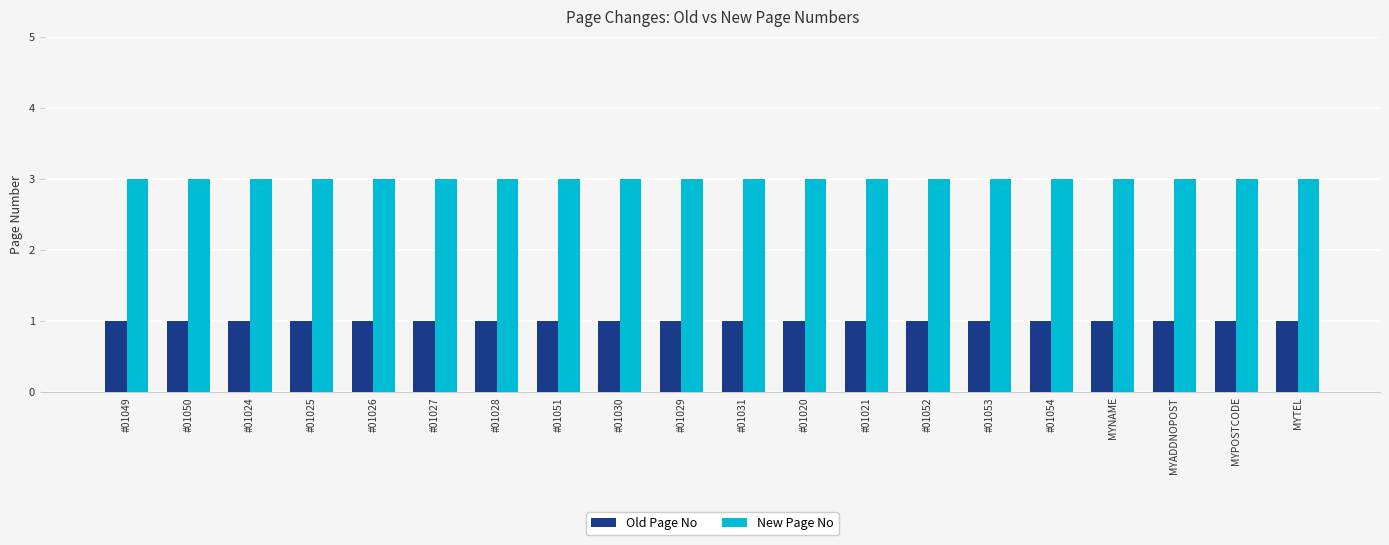

What is the total value across all series at #01024?

4